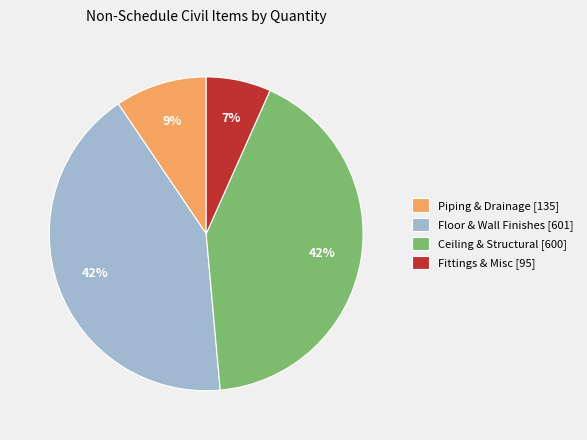

To the nearest percent, what is the average slice percentage?

25%